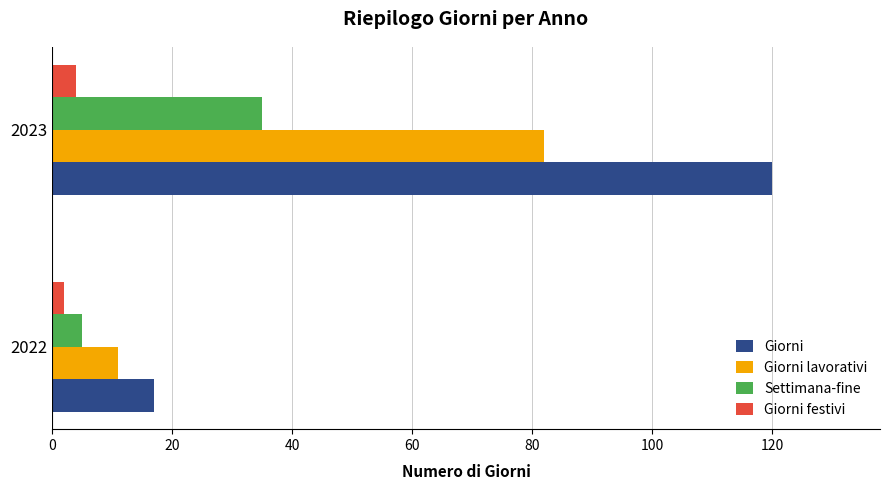

What is the maximum value shown in the chart?

120